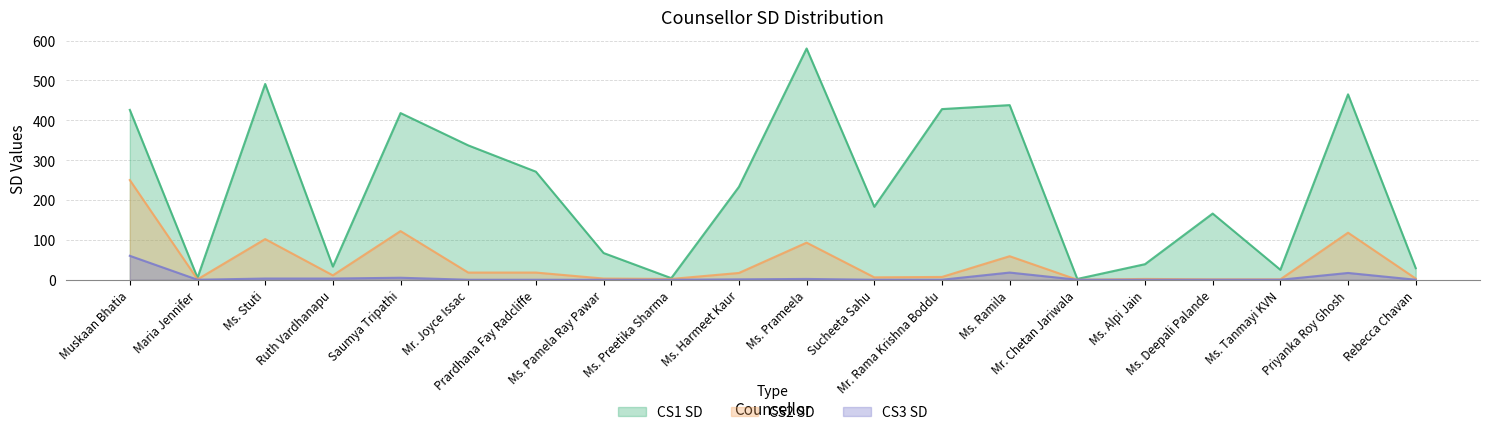

The value of CS1 SD at Ms. Harmeet Kaur is 233. True or false?

True